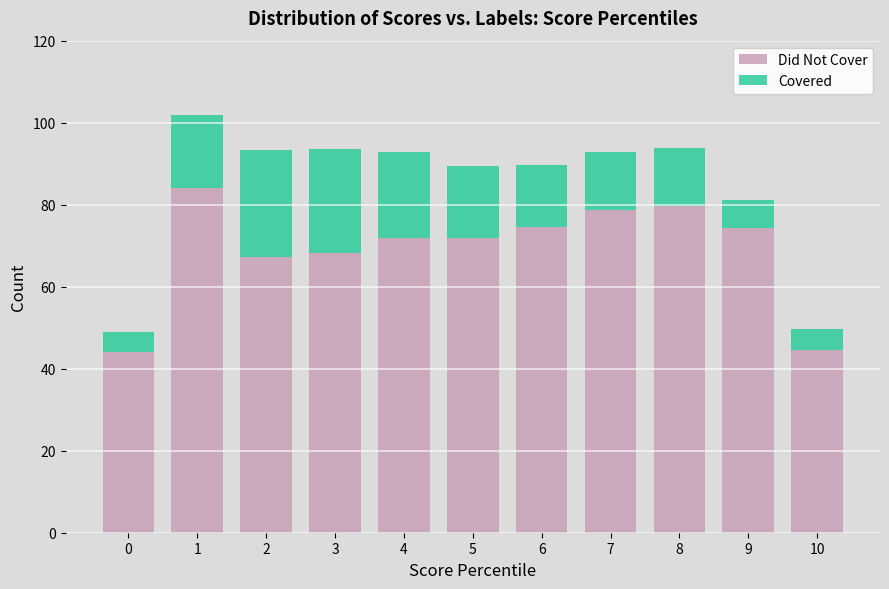

The value of Did Not Cover at 6 is 123.0. True or false?

False